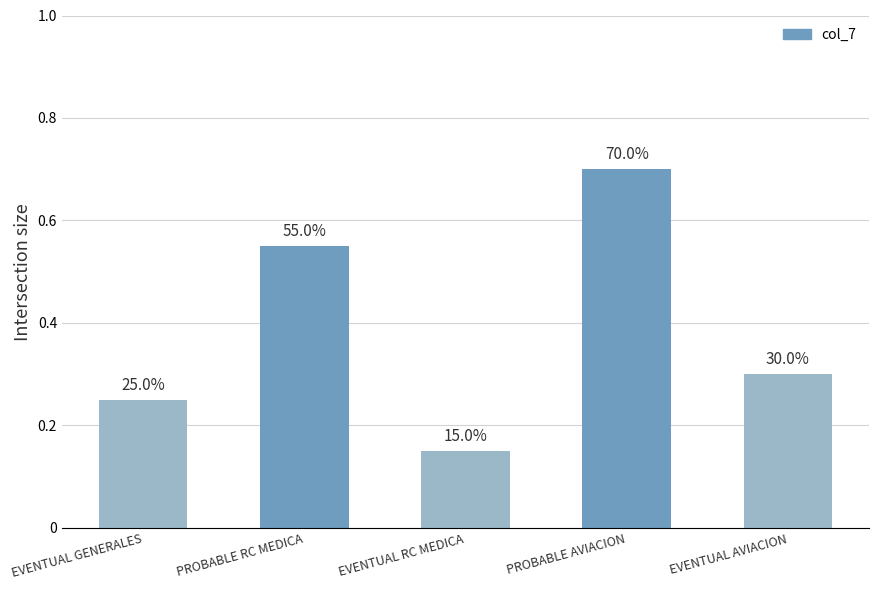

How many bars are there in total?

5